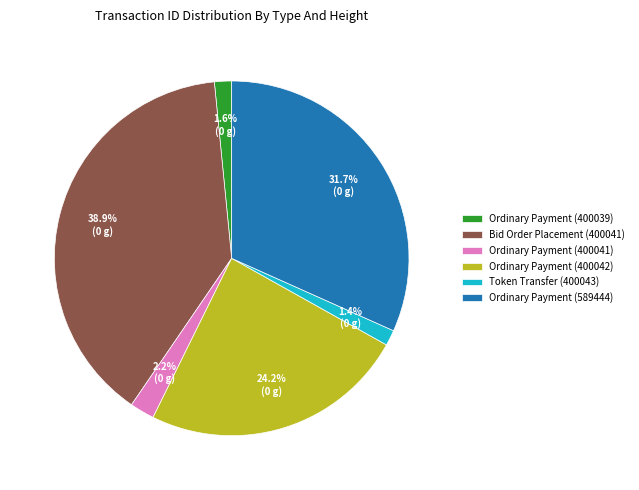

Which has a higher value, Ordinary Payment (400039) or Ordinary Payment (589444)?

Ordinary Payment (589444)